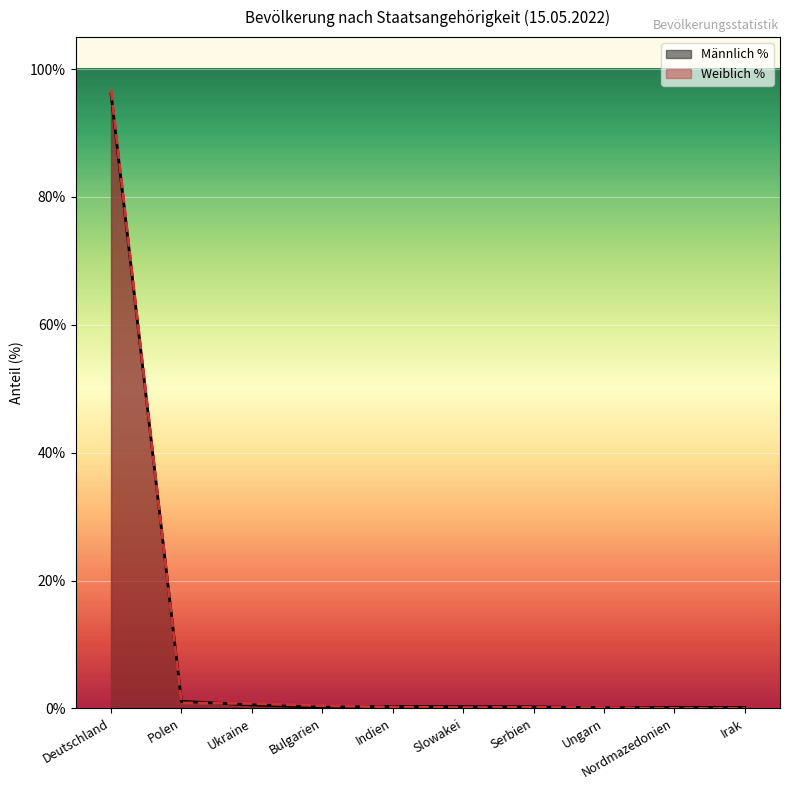

What is the sum of the Männlich % values at Indien and Serbien?

0.6